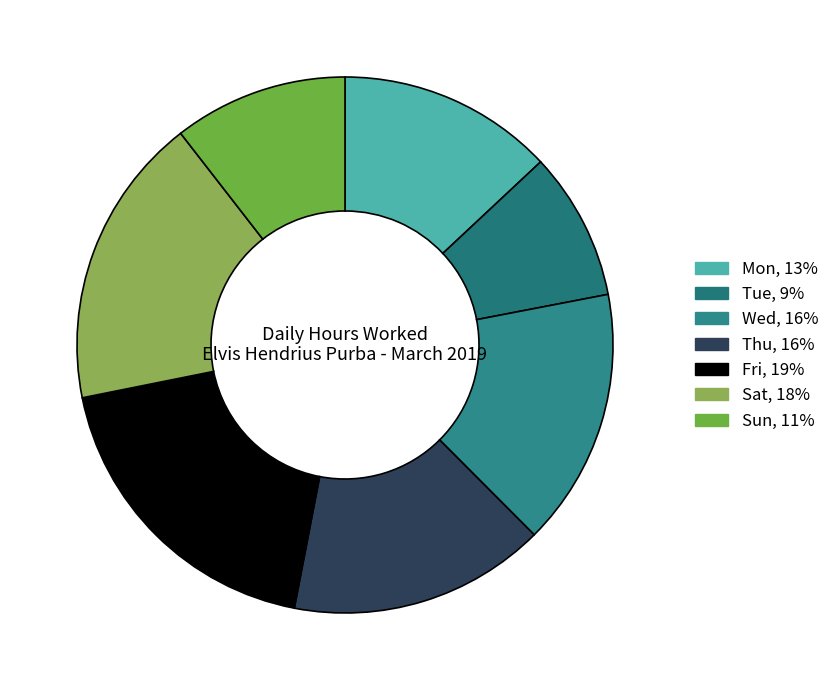

How many segments does this pie chart have?

7